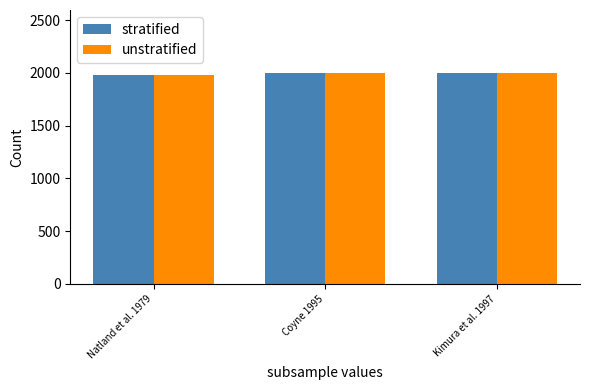

What are all the series names shown in the legend?

stratified, unstratified